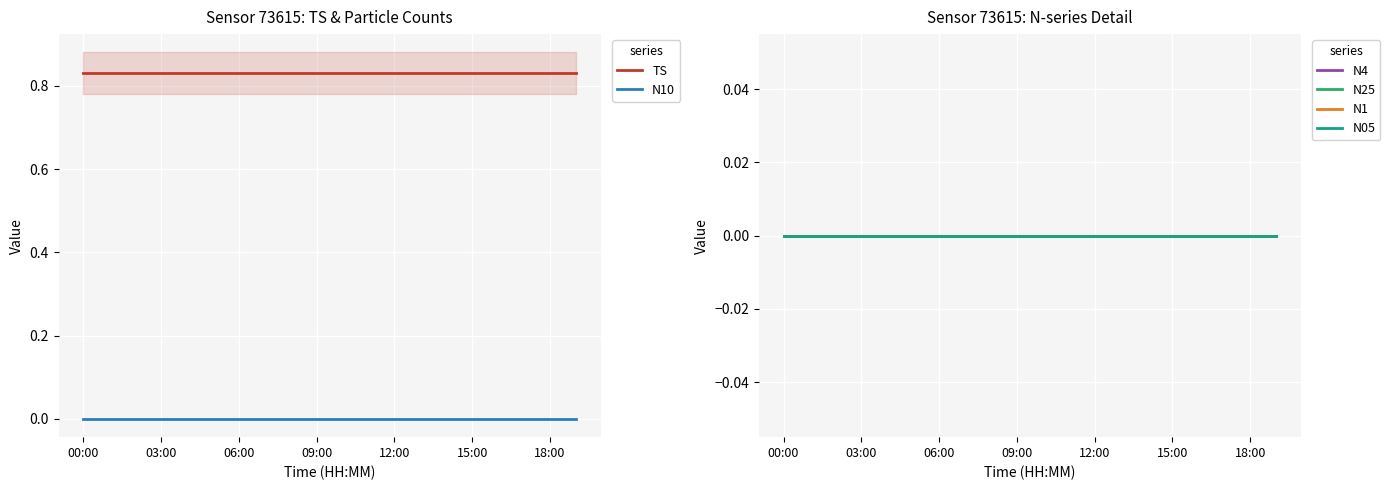

The value of N4 at 00:00 is 0.0. True or false?

True